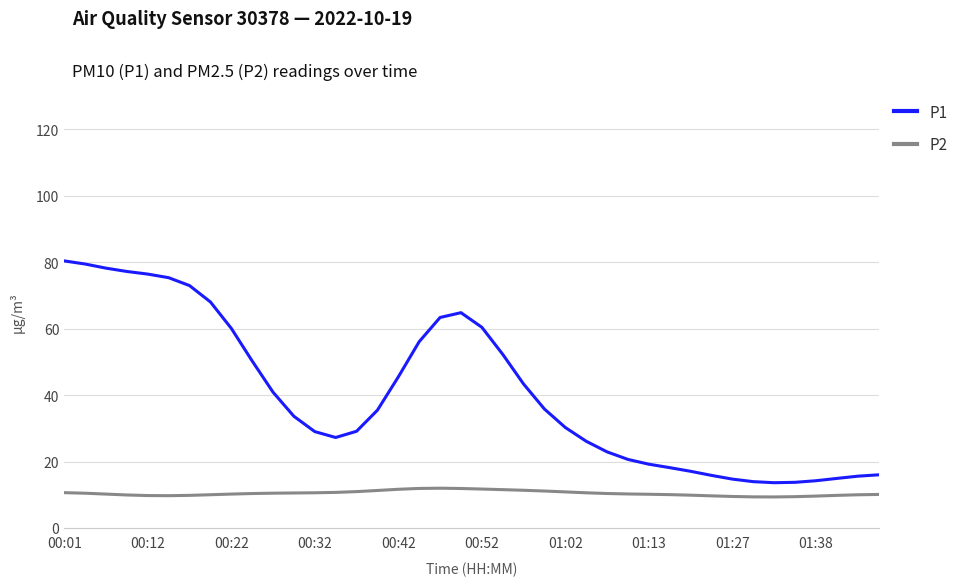

What is the maximum value shown in the chart?

80.4